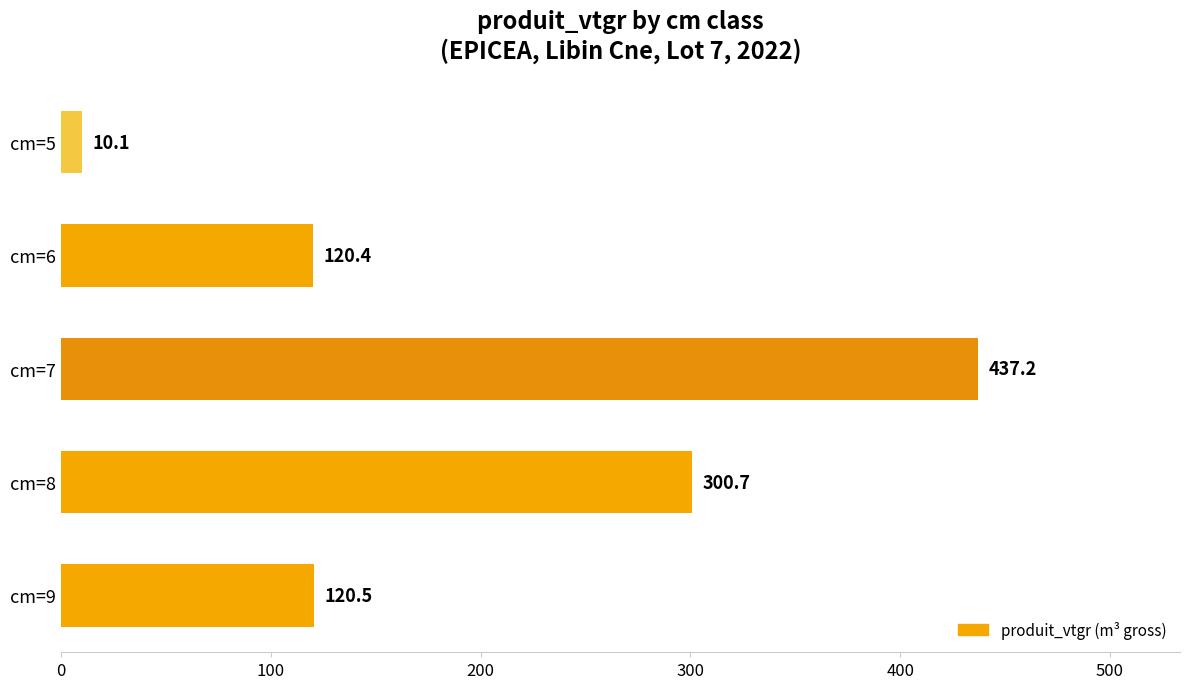

What is the value of the 2nd bar from the top?

120.4